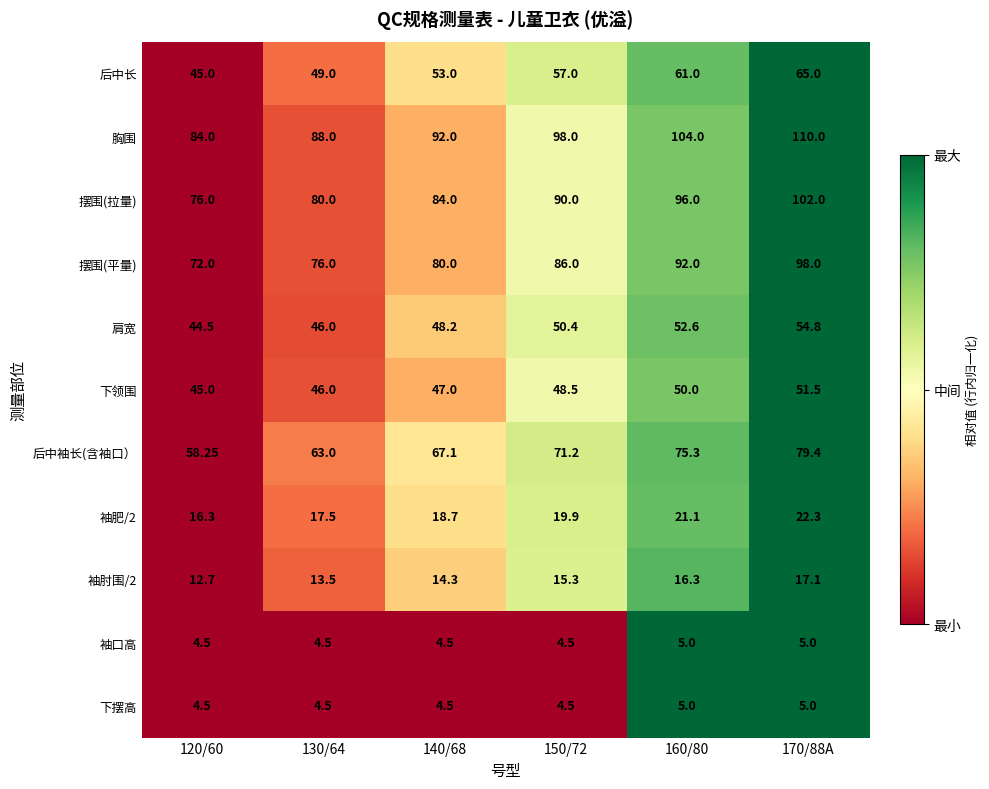

Is the value of 袖肥/2 at 150/72 greater than the value of 后中袖长(含袖口） at 130/64?

No